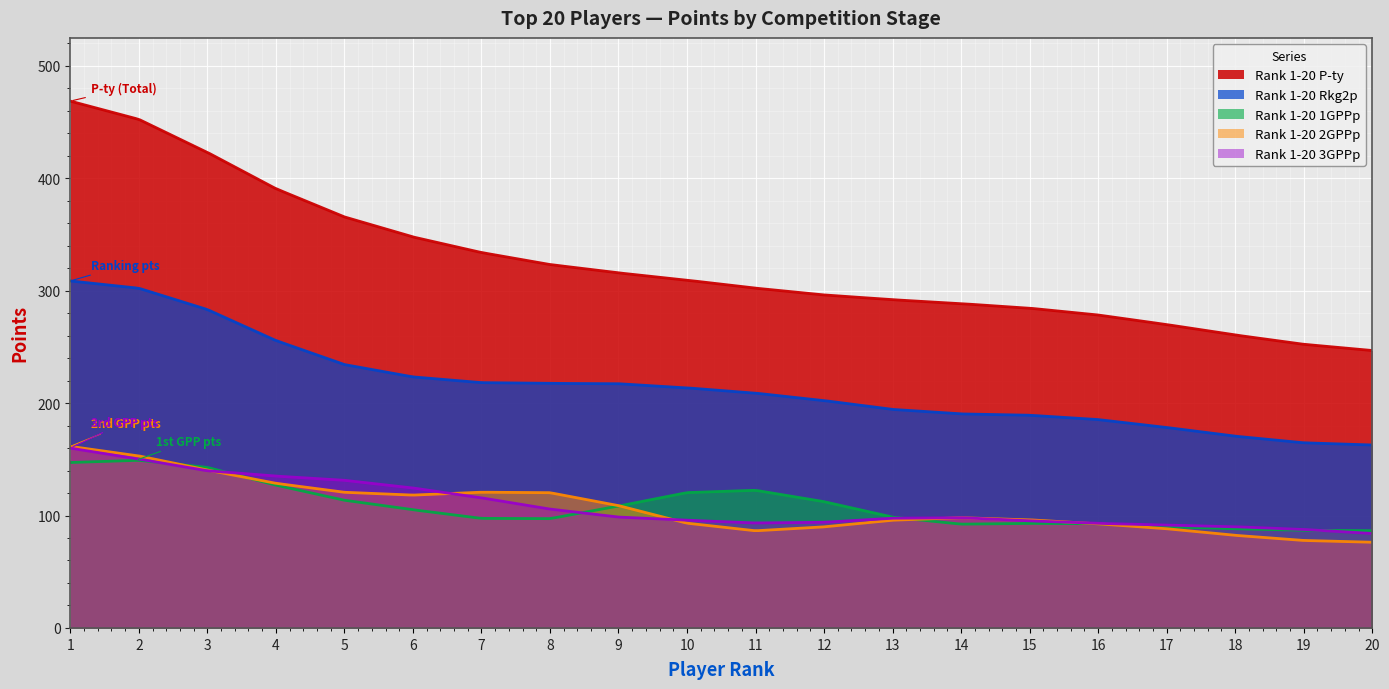

True or false: Rank 1-20 2GPPp and Rank 1-20 P-ty intersect in this chart.

False